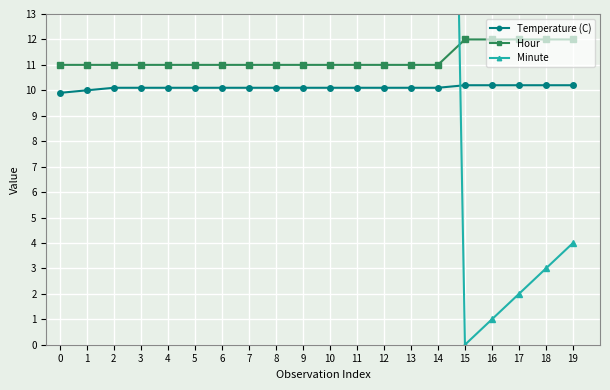

Is the value of Temperature (C) at 0 greater than the value of Minute at 6?

No